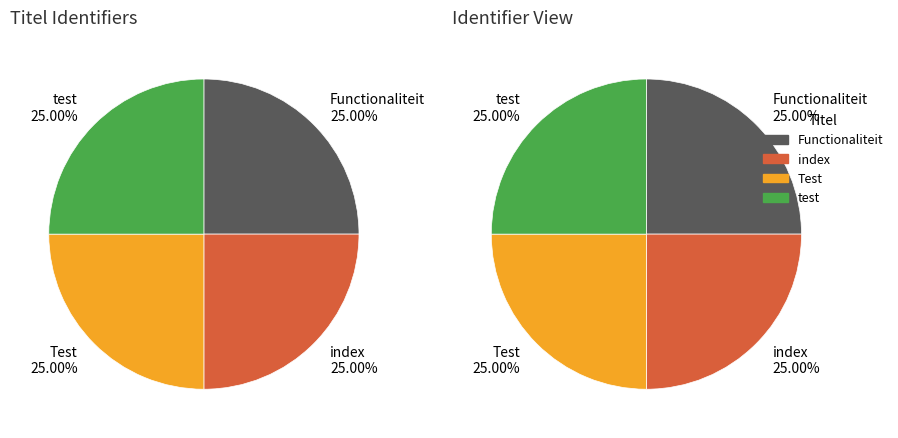

Rank the categories by value from lowest to highest.

Functionaliteit, index, Test, test